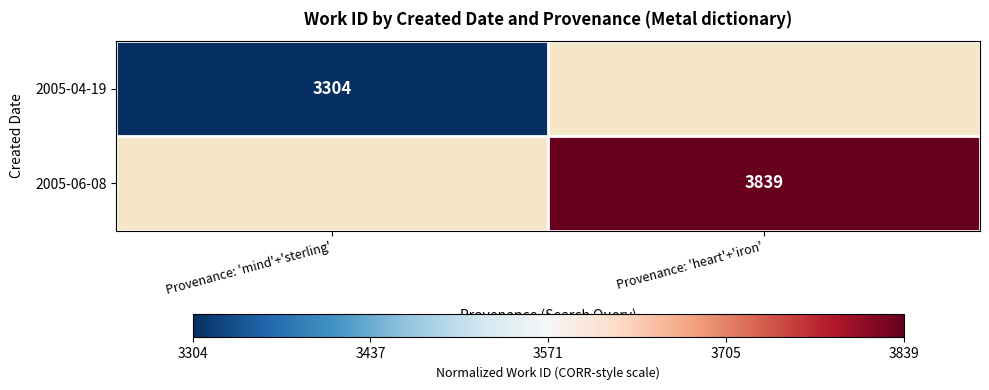

Which has a higher value, Provenance: 'mind'+'sterling' or Provenance: 'heart'+'iron'?

Provenance: 'heart'+'iron'